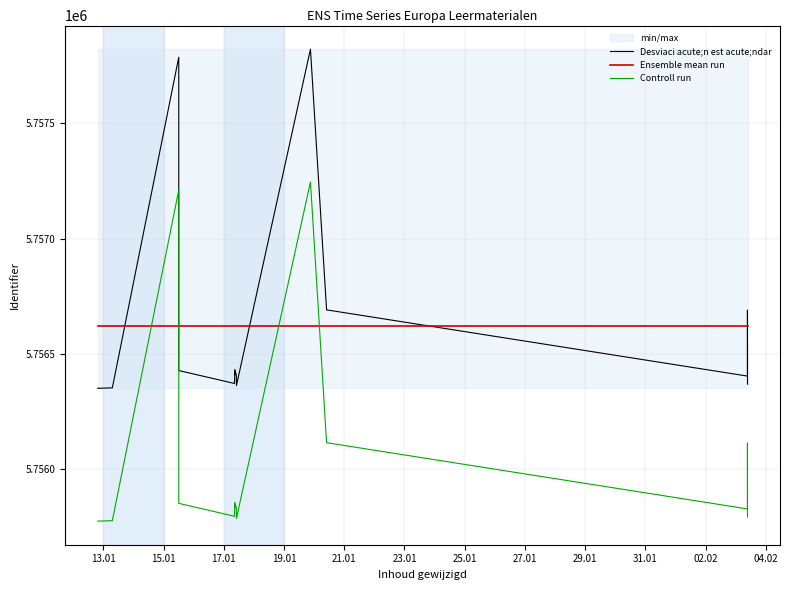

What is the average value?

5756620